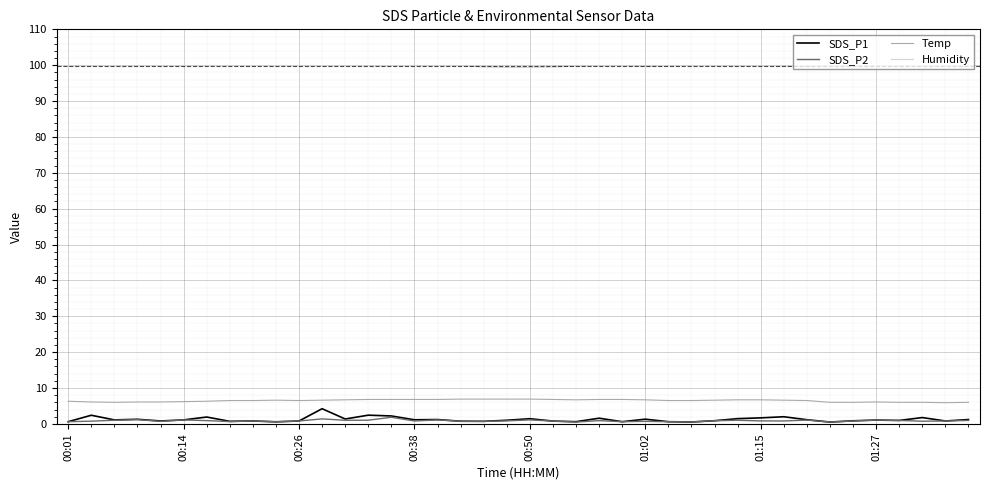

Is this an area chart (filled region under the line)?

No